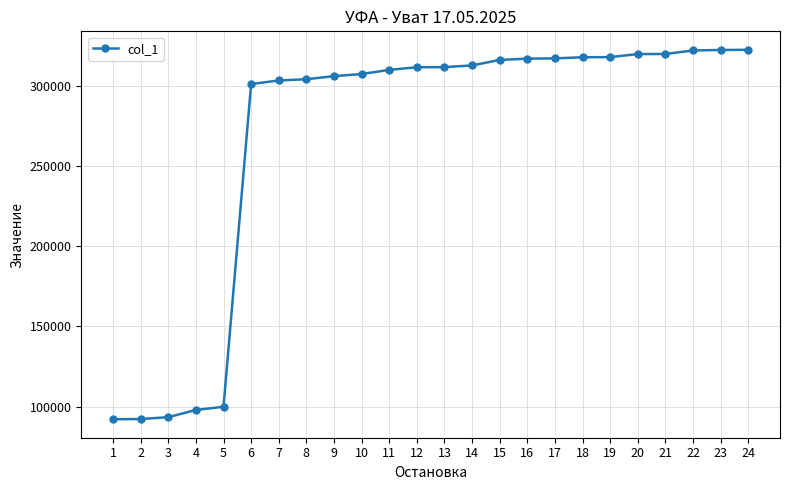

What is the greatest value displayed?

322313